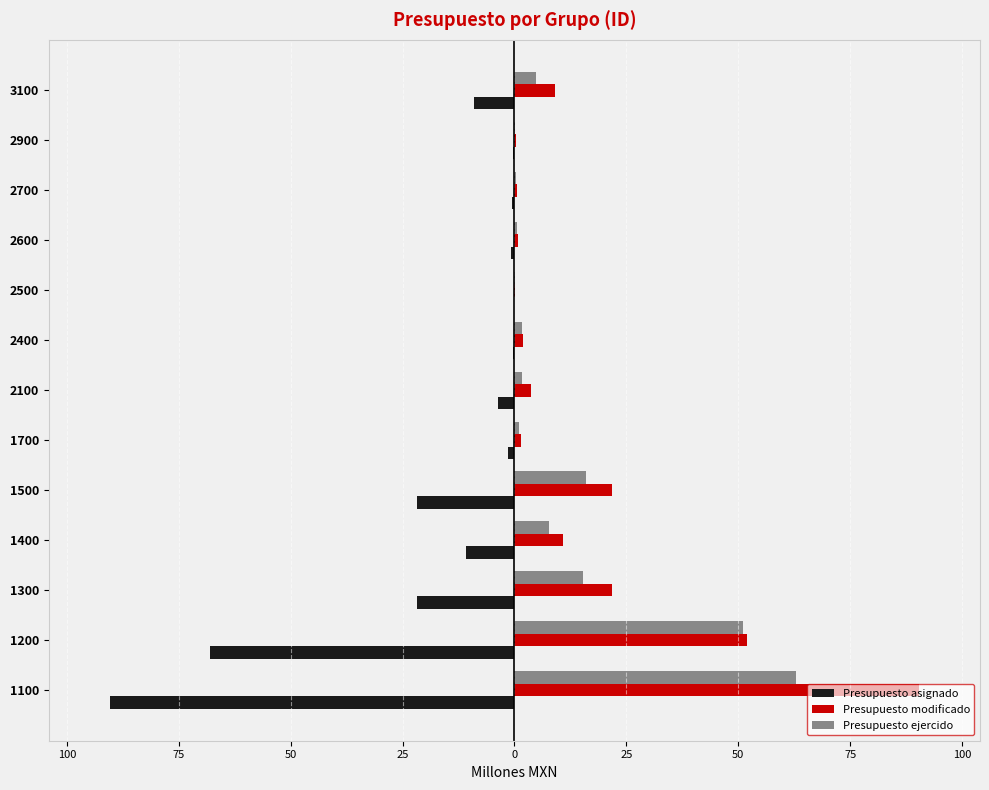

What are all the series names shown in the legend?

Presupuesto asignado, Presupuesto modificado, Presupuesto ejercido